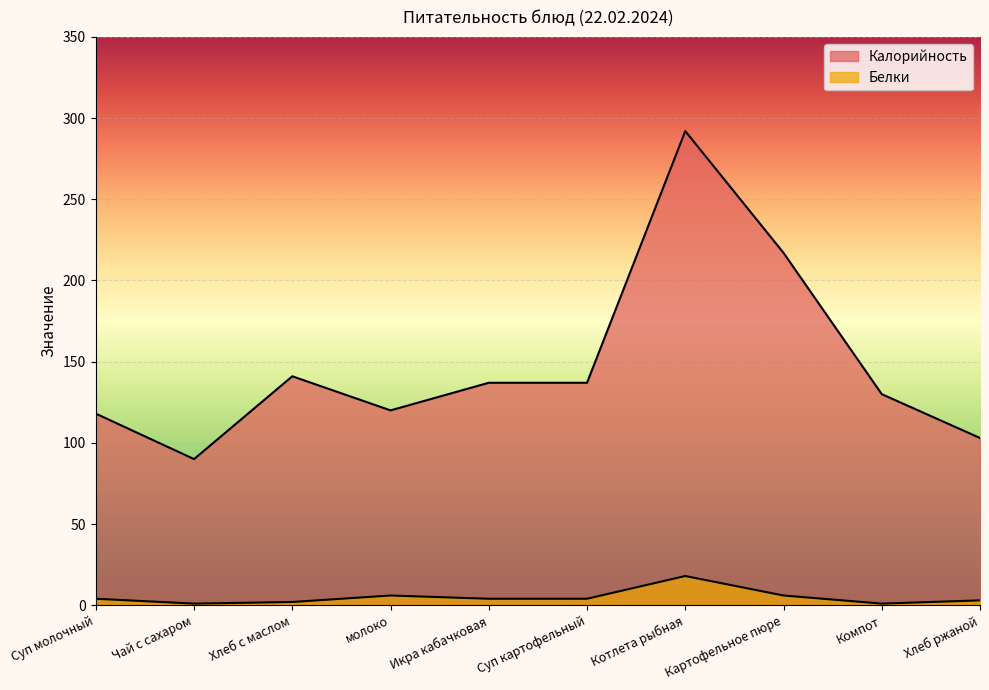

How many lines are shown in the chart?

2